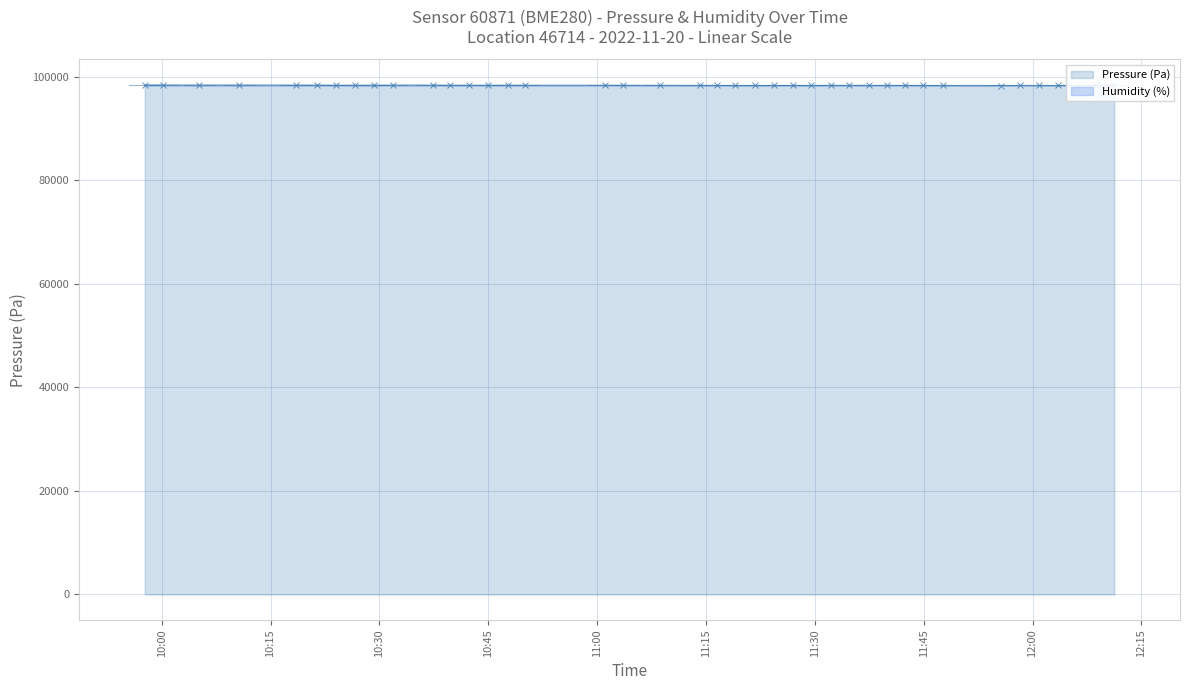

What is the maximum value for Pressure (Pa)?

98451.5